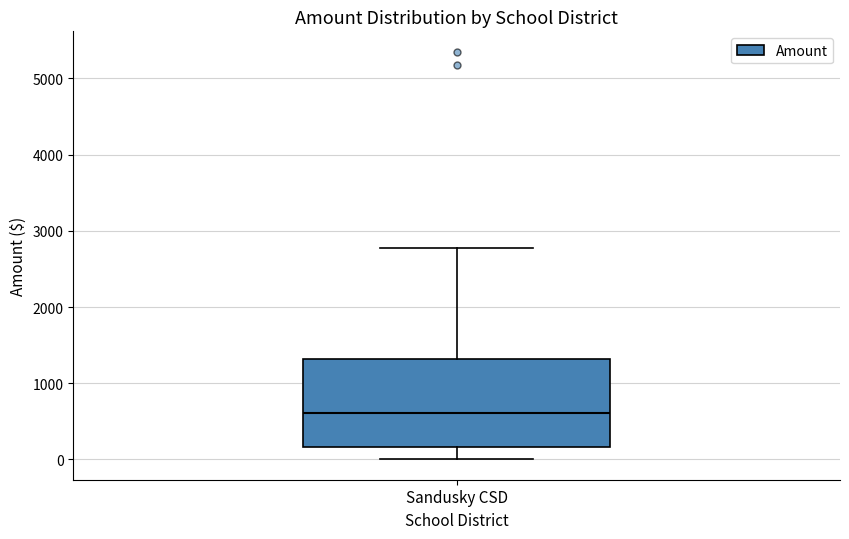

Where does the median line of the box for Sandusky CSD sit on the y-axis? The values are not printed on the chart, so give them approximately, as read against the axis.

600